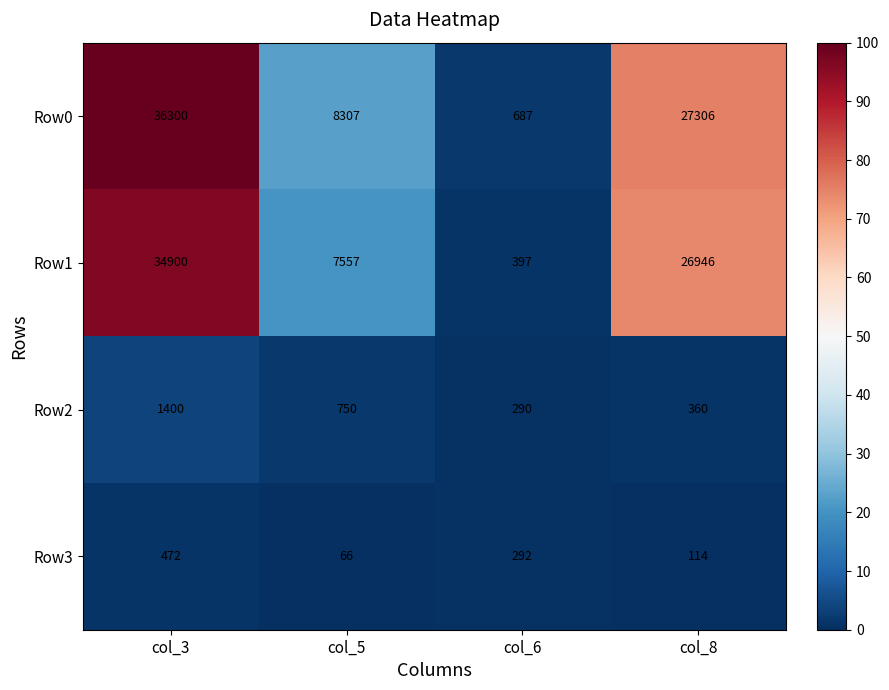

True or false: Row1 has a value of 236 at col_6.

False